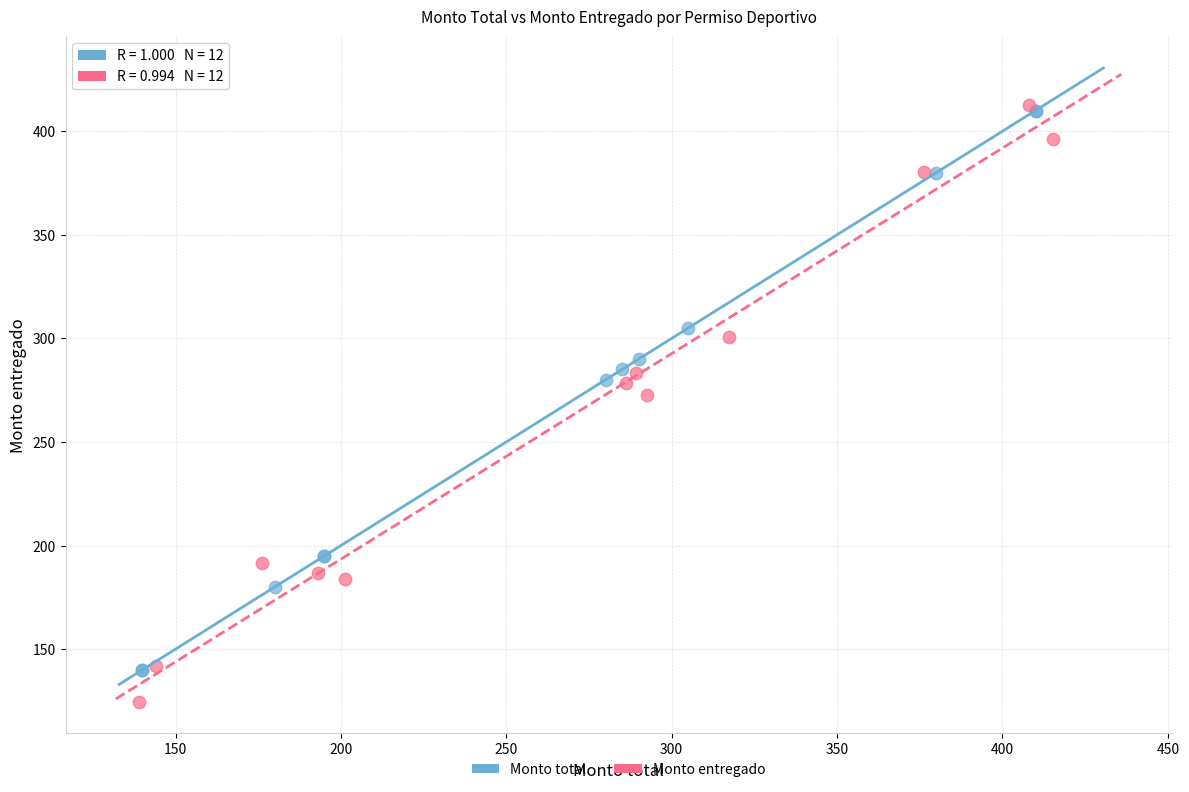

Which series has the widest spread of Y values?

Monto entregado